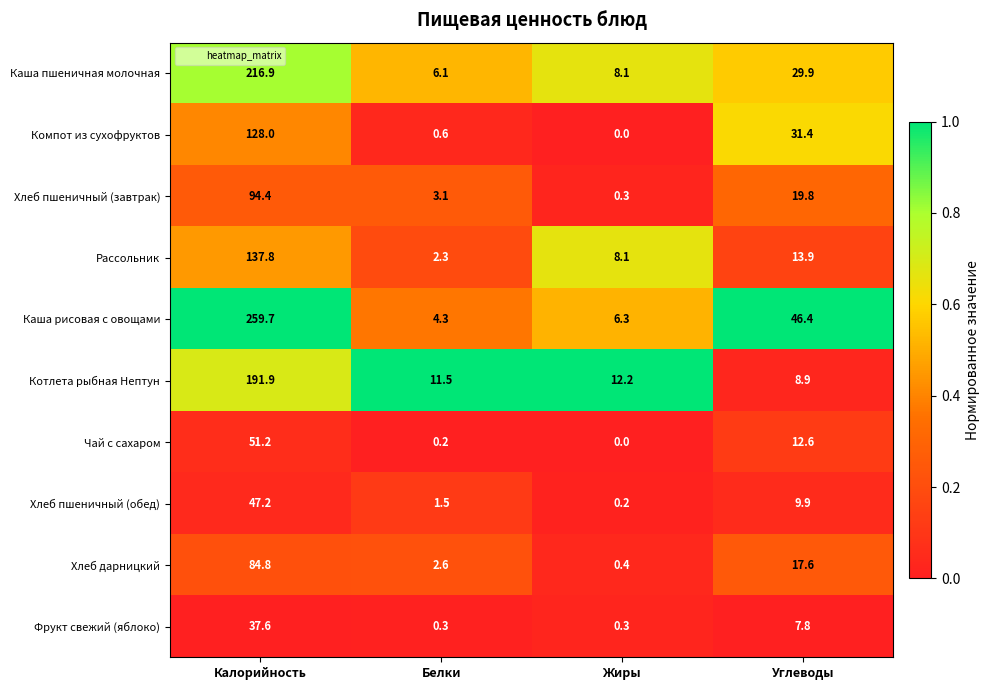

The Хлеб пшеничный (завтрак) series shows 0.3 at Жиры. True or false?

True